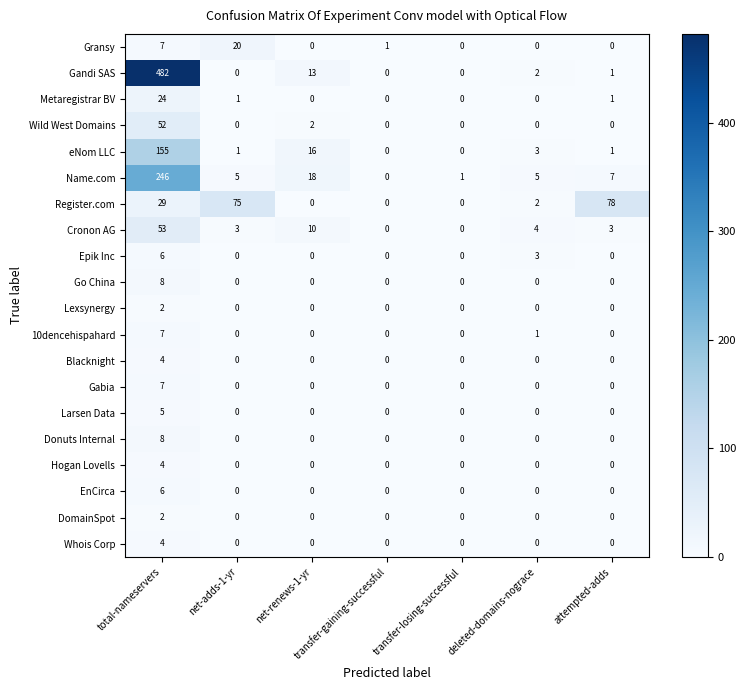

How many series are shown in this chart?

20